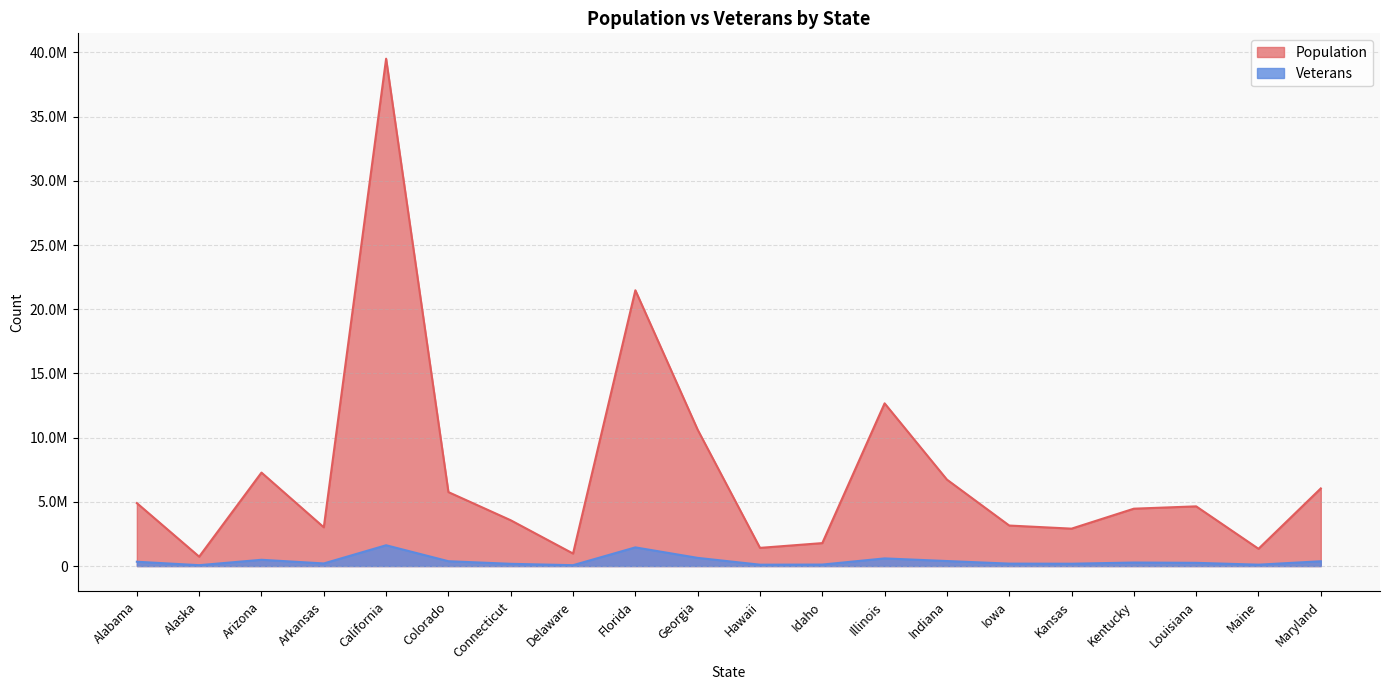

At which category is the sum across all series the highest?

California